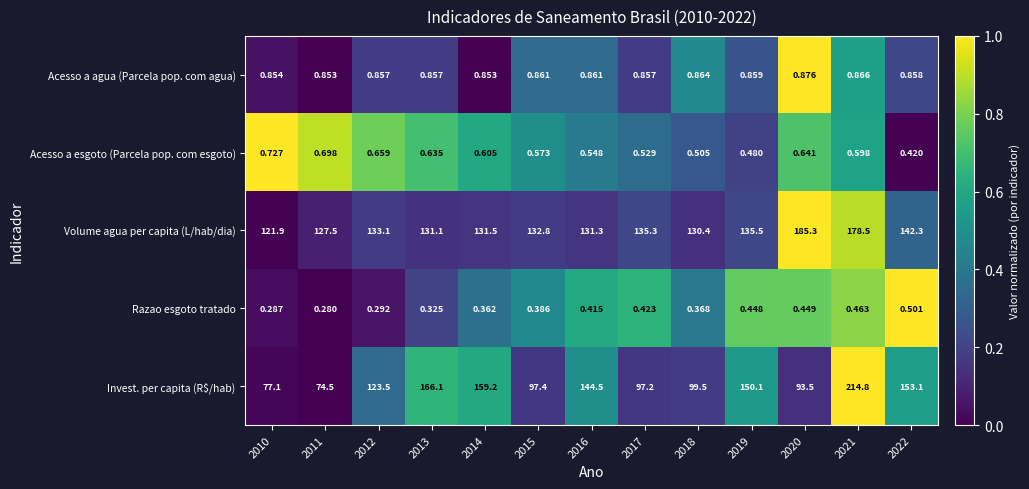

List the series in order of their peak value, highest first.

Invest. per capita (R$/hab), Volume agua per capita (L/hab/dia), Acesso a agua (Parcela pop. com agua), Acesso a esgoto (Parcela pop. com esgoto), Razao esgoto tratado